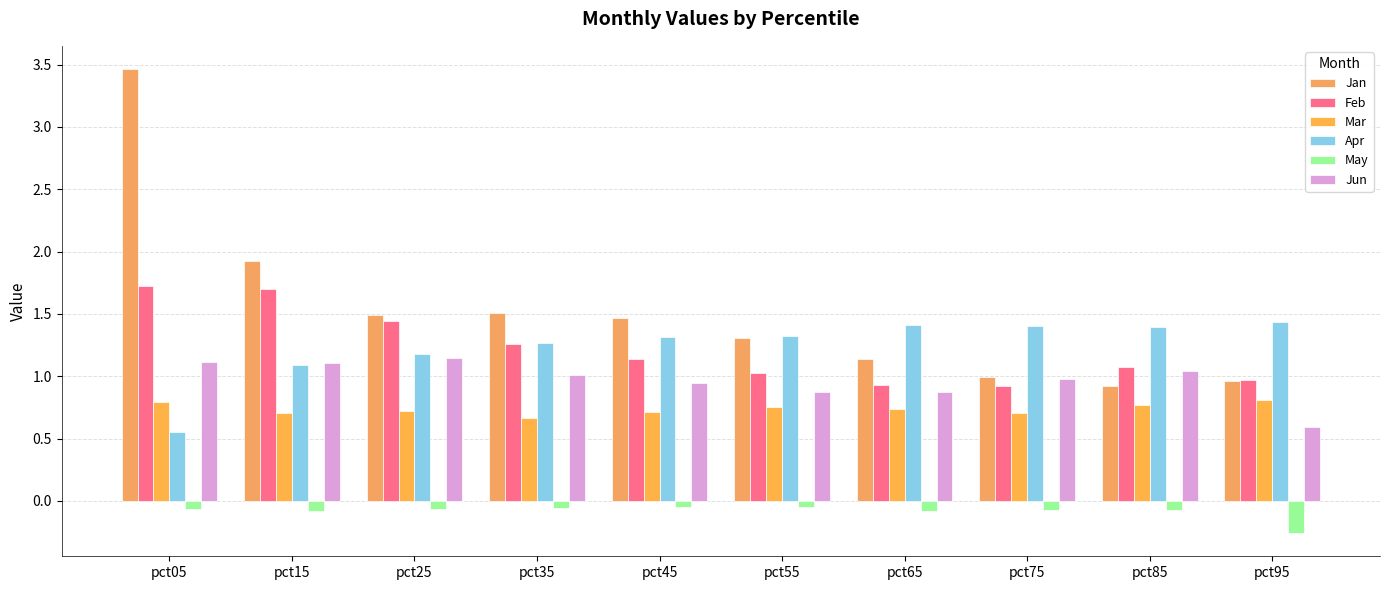

Reading left to right, list all the values displayed in this chart.

Jan: 3.5	1.9	1.5	1.5	1.5	1.3	1.1	1.0	0.9	1.0
Feb: 1.7	1.7	1.4	1.3	1.1	1.0	0.9	0.9	1.1	1.0
Mar: 0.8	0.7	0.7	0.7	0.7	0.8	0.7	0.7	0.8	0.8
Apr: 0.6	1.1	1.2	1.3	1.3	1.3	1.4	1.4	1.4	1.4
May: -0.1	-0.1	-0.1	-0.1	-0.1	-0.1	-0.1	-0.1	-0.1	-0.3
Jun: 1.1	1.1	1.1	1.0	0.9	0.9	0.9	1.0	1.0	0.6